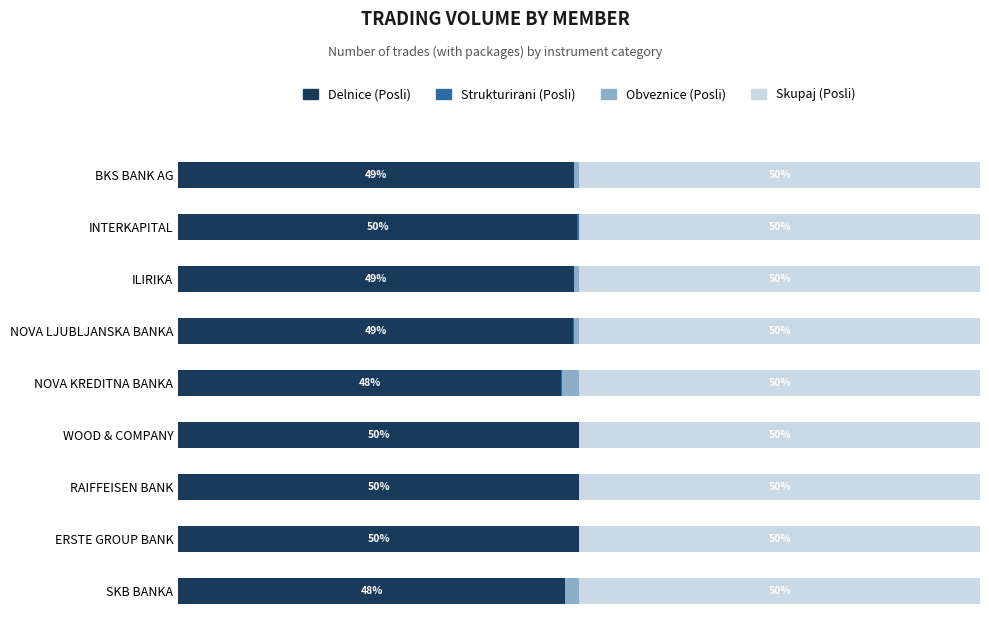

At which label is Delnice (Posli) closest to 48?

NOVA KREDITNA BANKA